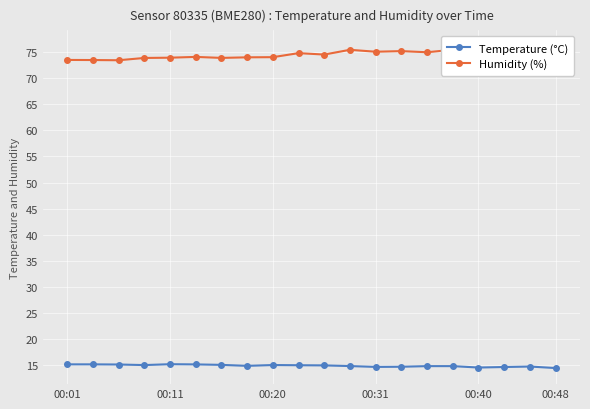

The Temperature (°C) series shows 24.9 at 15. True or false?

False